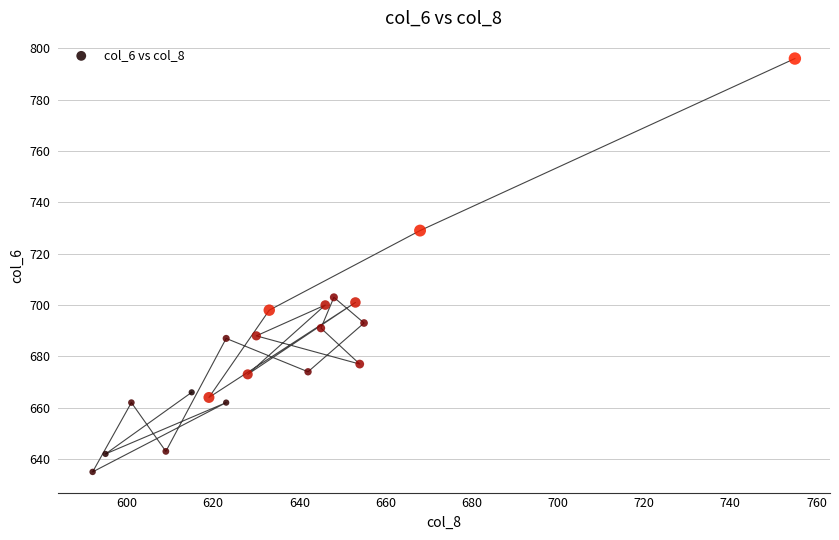

What is the range of Y values (max minus min)?

161